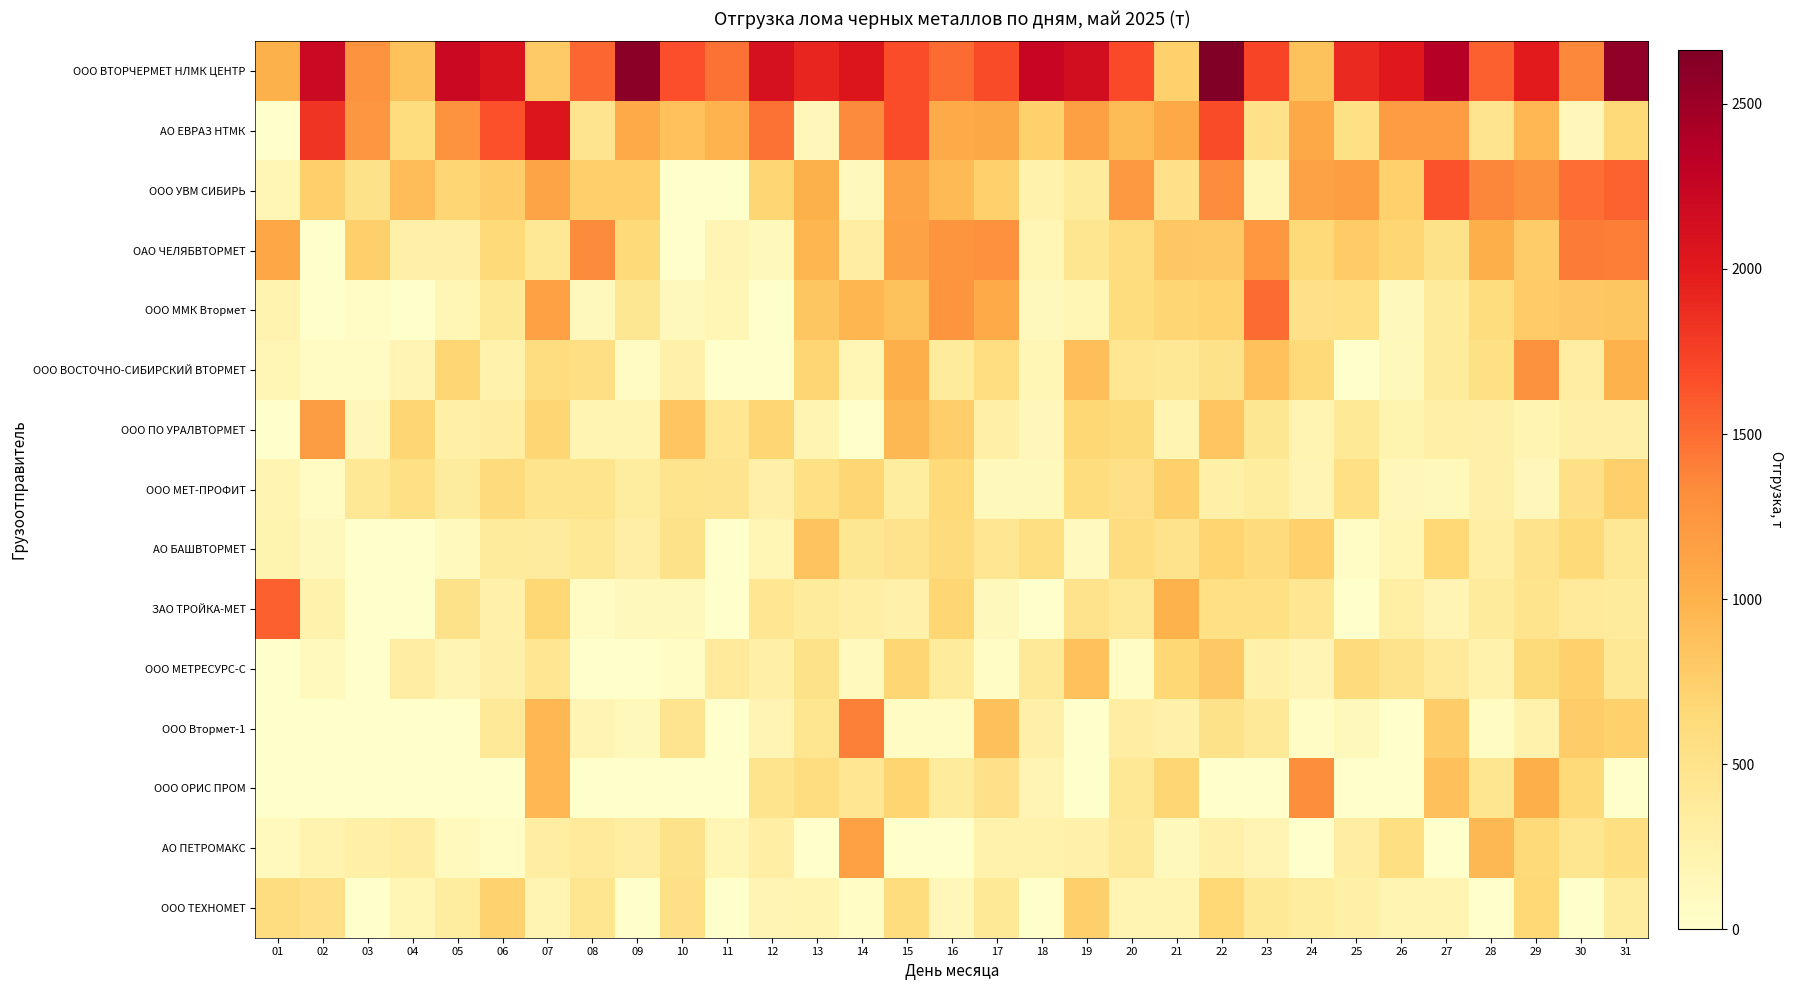

Which series has the largest range (max minus min)?

АО ЕВРАЗ НТМК